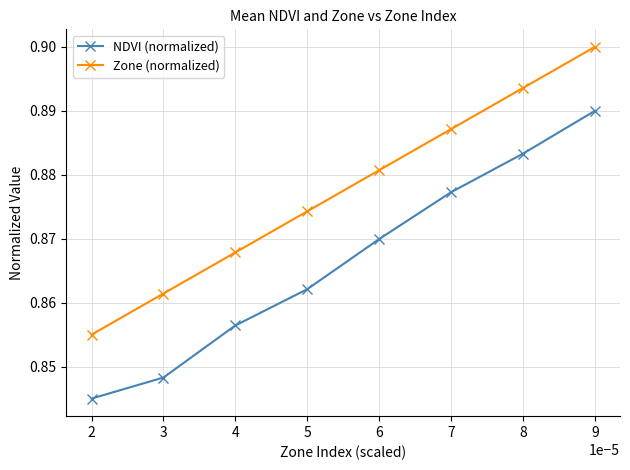

The value of NDVI (normalized) at 9 is 0.6. True or false?

False